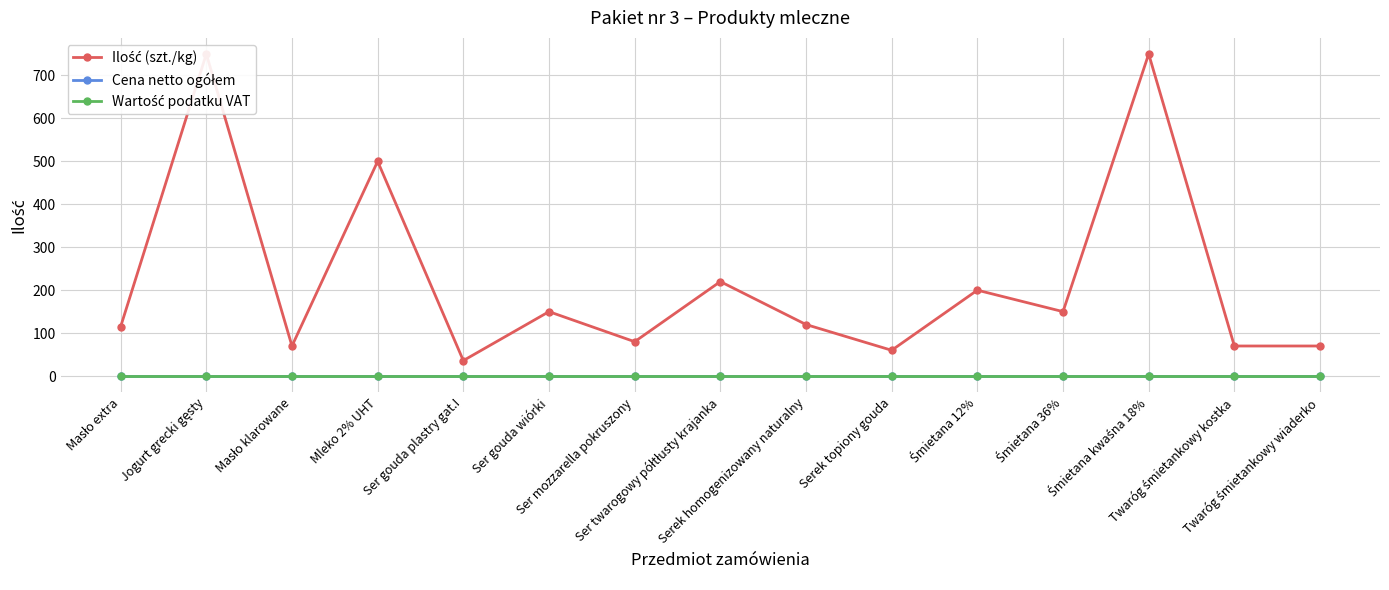

At which label does Ilość (szt./kg) first exceed 120?

Jogurt grecki gęsty